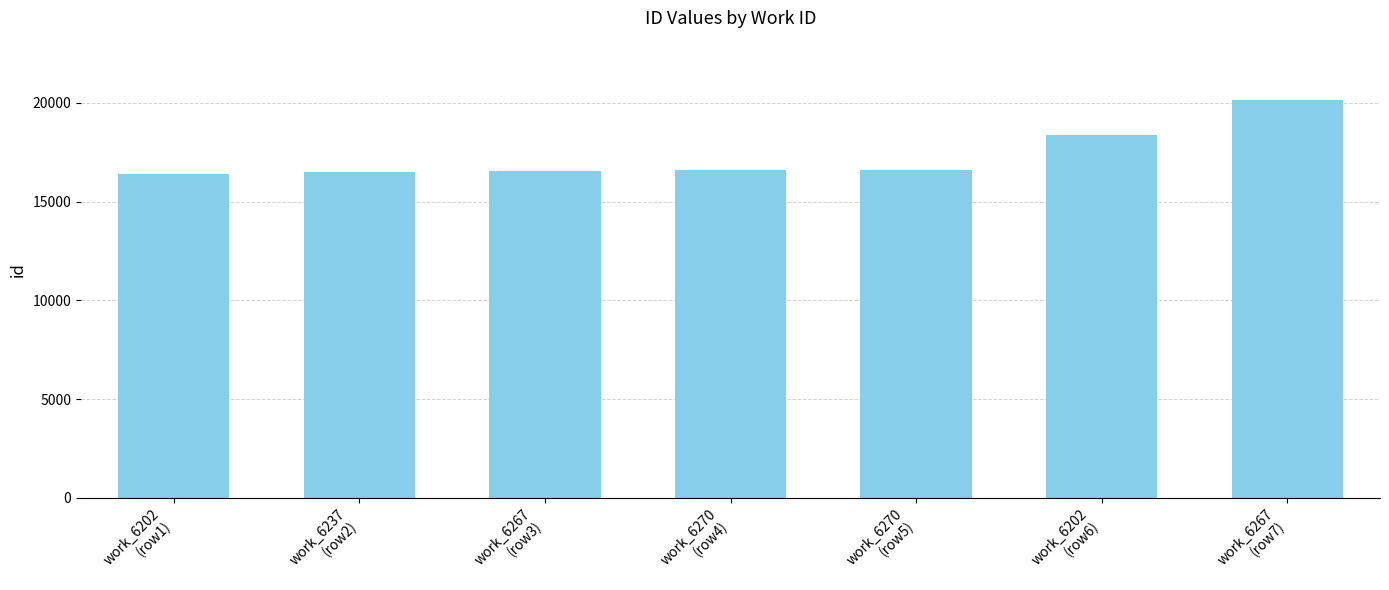

What is the maximum value shown in the chart?

20132